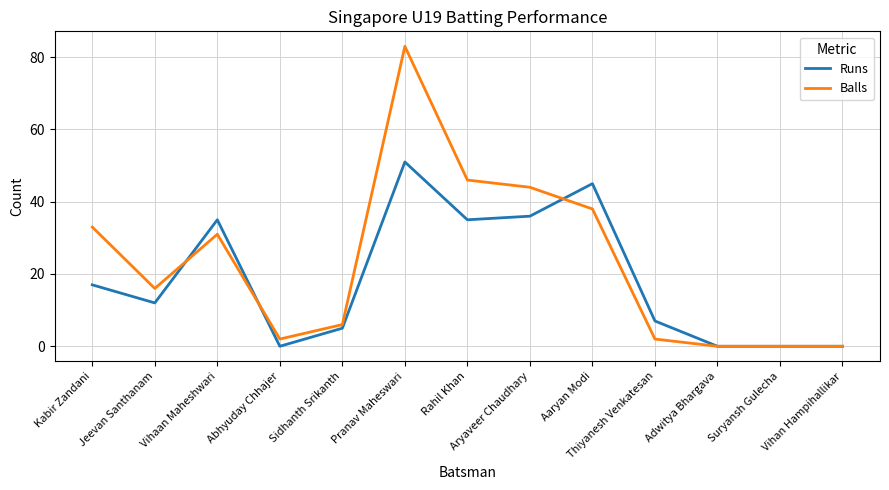

What position from the right is Thiyanesh Venkatesan?

4